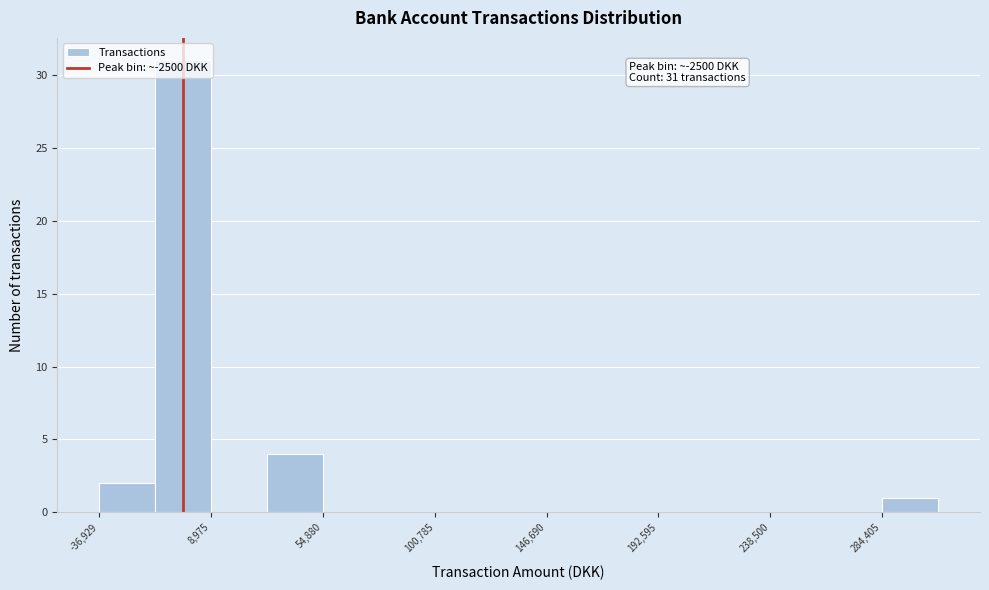

Which range on the x-axis has the tallest bar?

-15000 to 10000